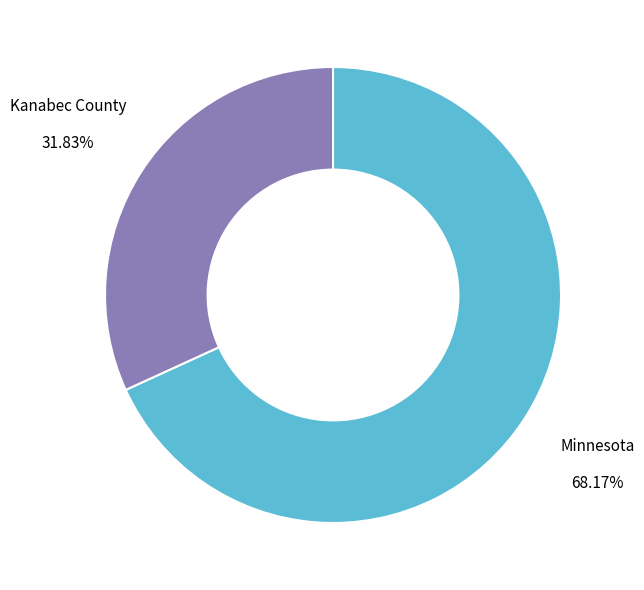

Is there a majority slice in this chart?

Yes